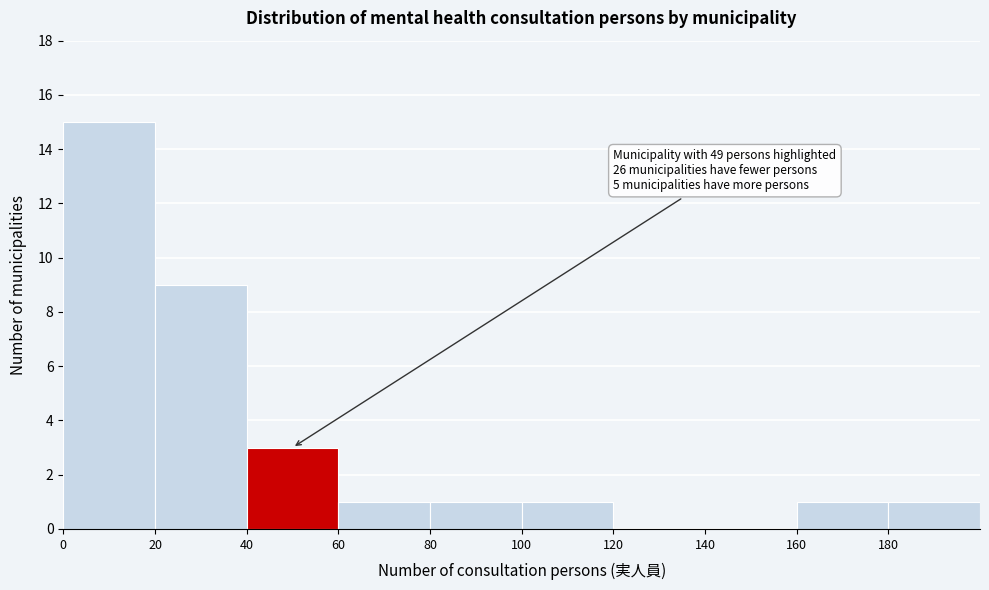

Over which range of the x-axis is the bar tallest?

0 to 20